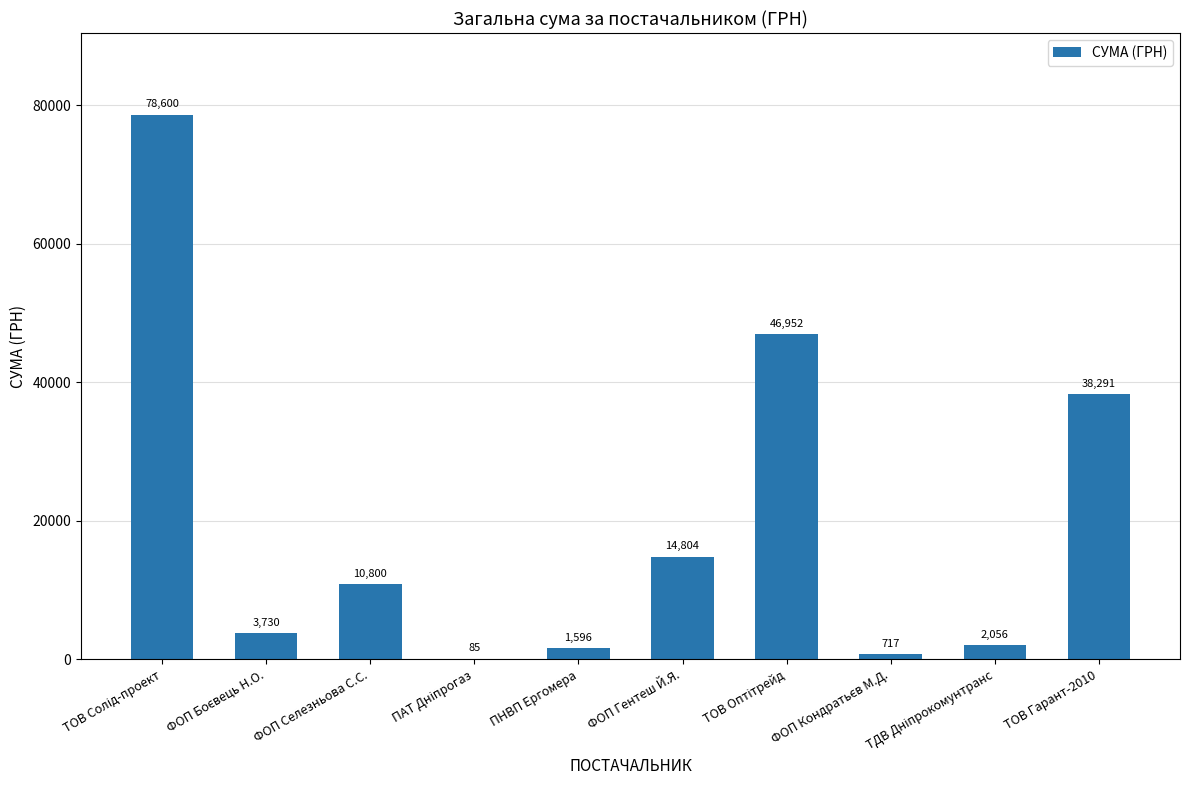

Which has a higher value, ТОВ Гарант-2010 or ПНВП Ергомера?

ТОВ Гарант-2010